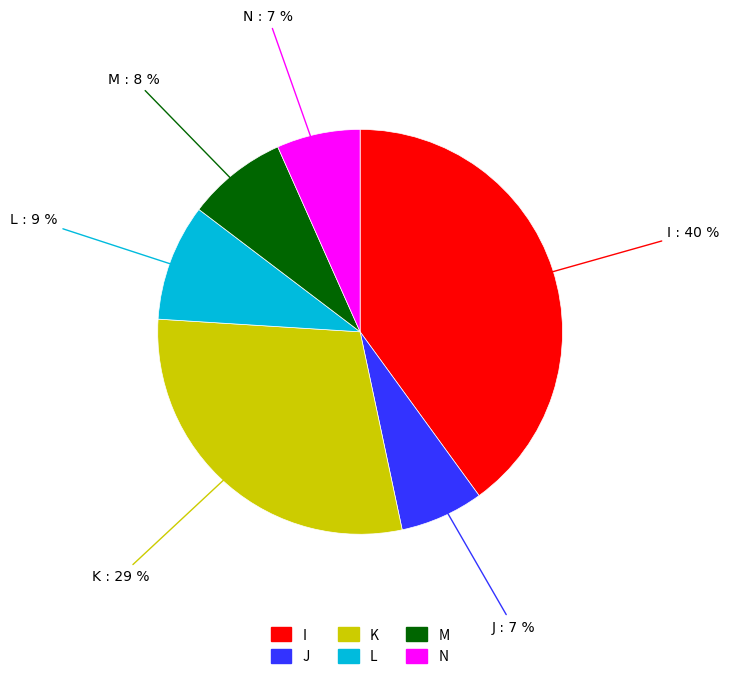

Which has a higher value, I or L?

I